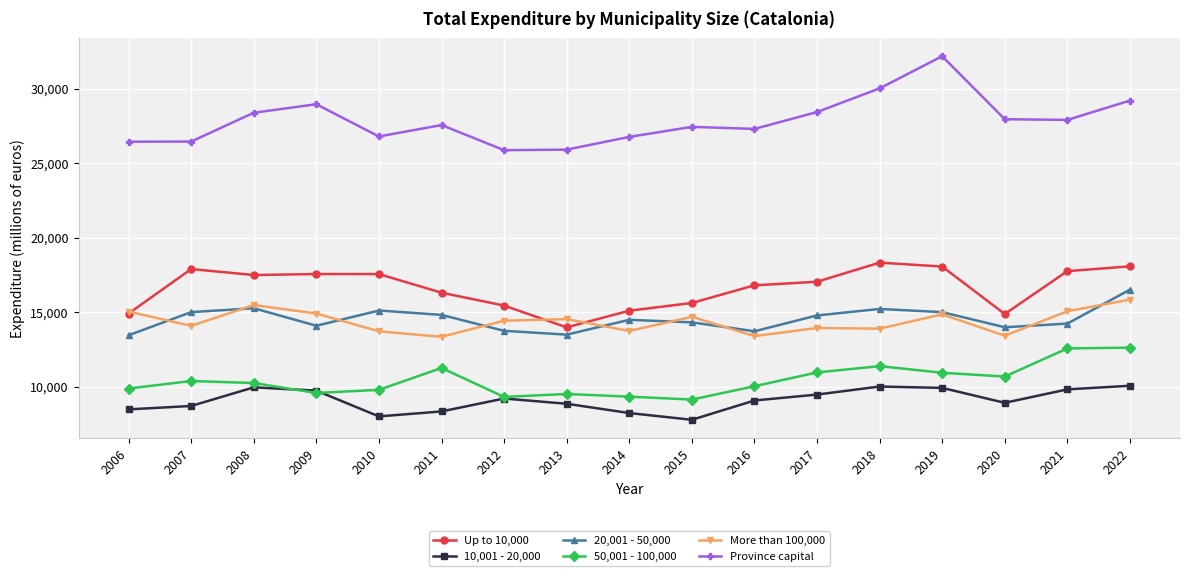

True or false: More than 100,000 and 50,001 - 100,000 intersect in this chart.

False